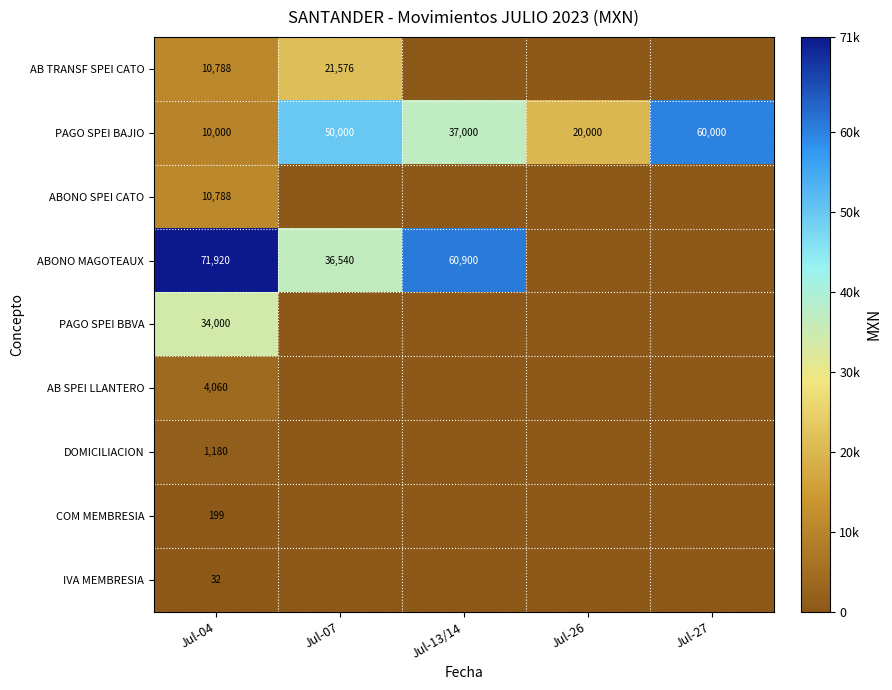

Is it true that ABONO SPEI CATO equals 10788 at Jul-04?

True